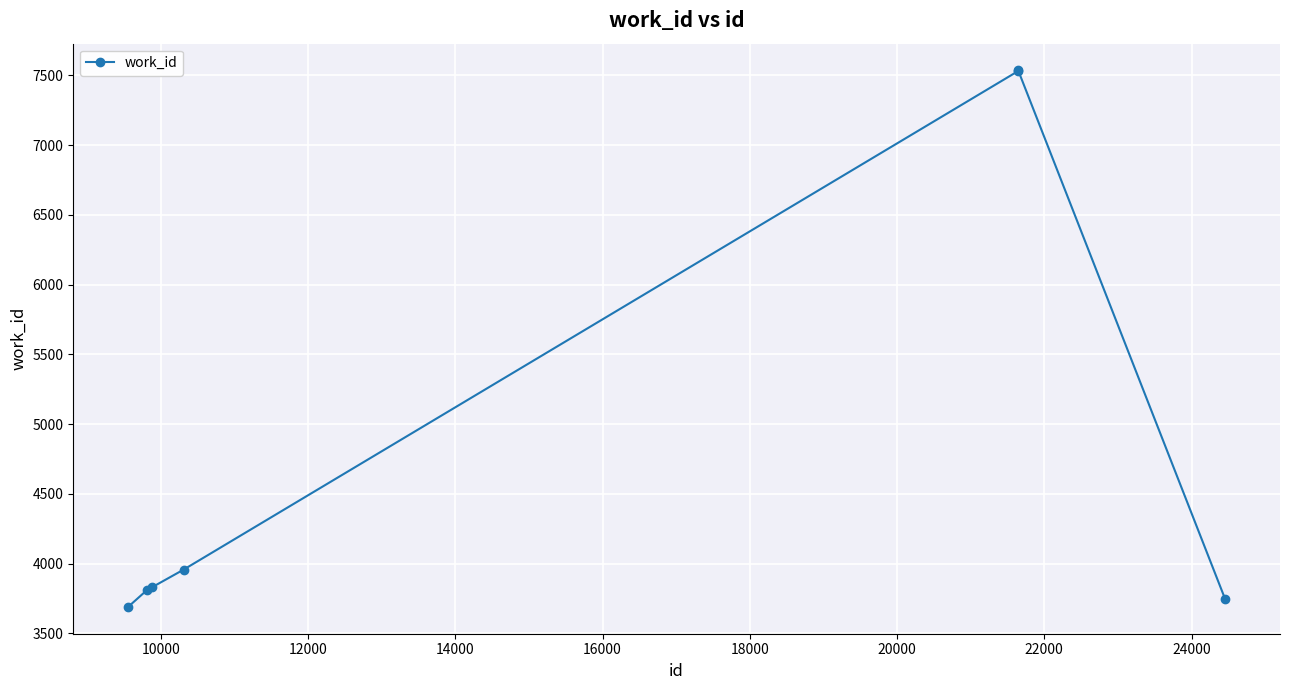

True or false: the data has more than 0 interior local peaks.

True